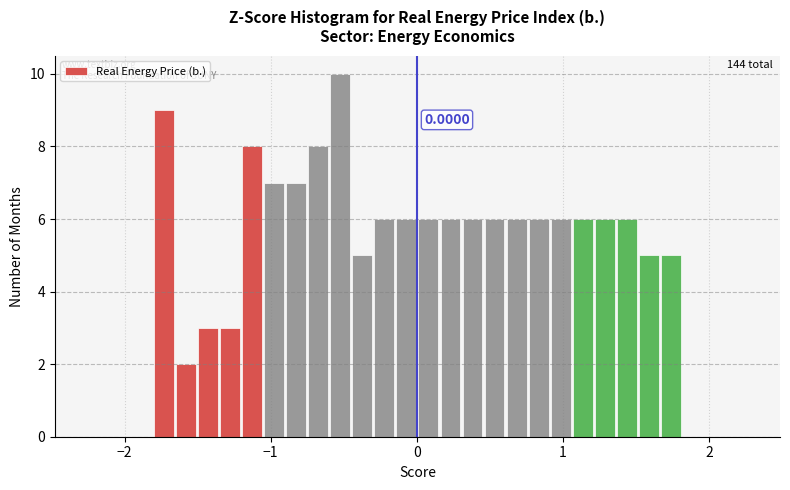

Read against the x-axis, roughly where is the centre of the tallest bar?

-0.5